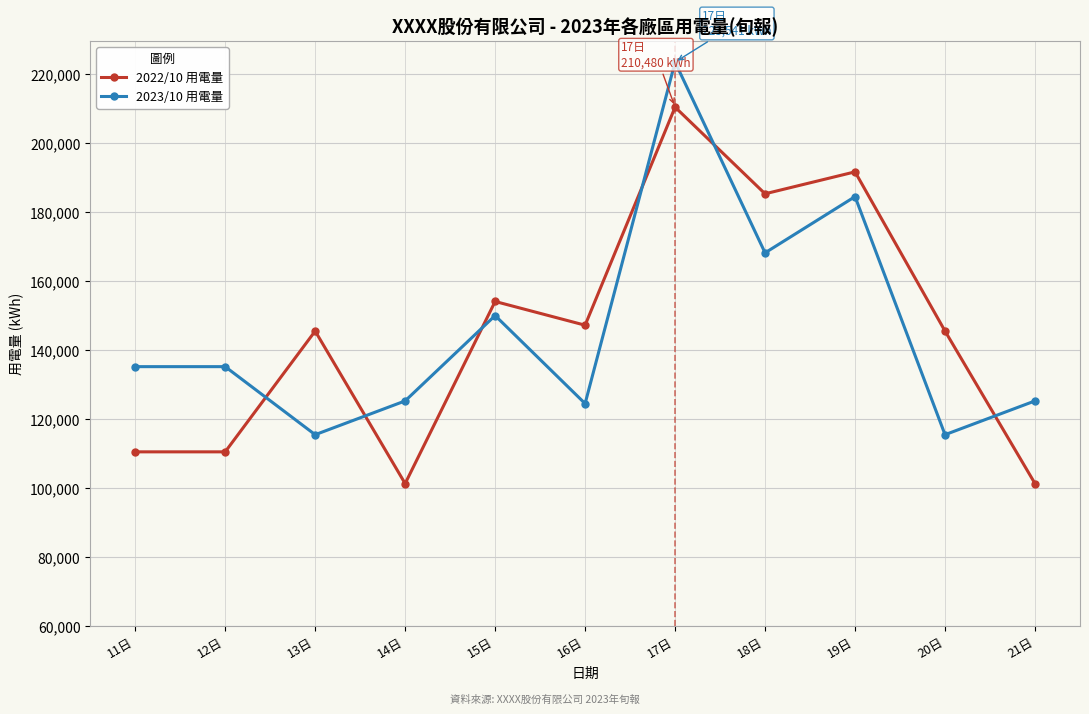

The value of 2022/10 用電量 at 15日 is 238018.4. True or false?

False